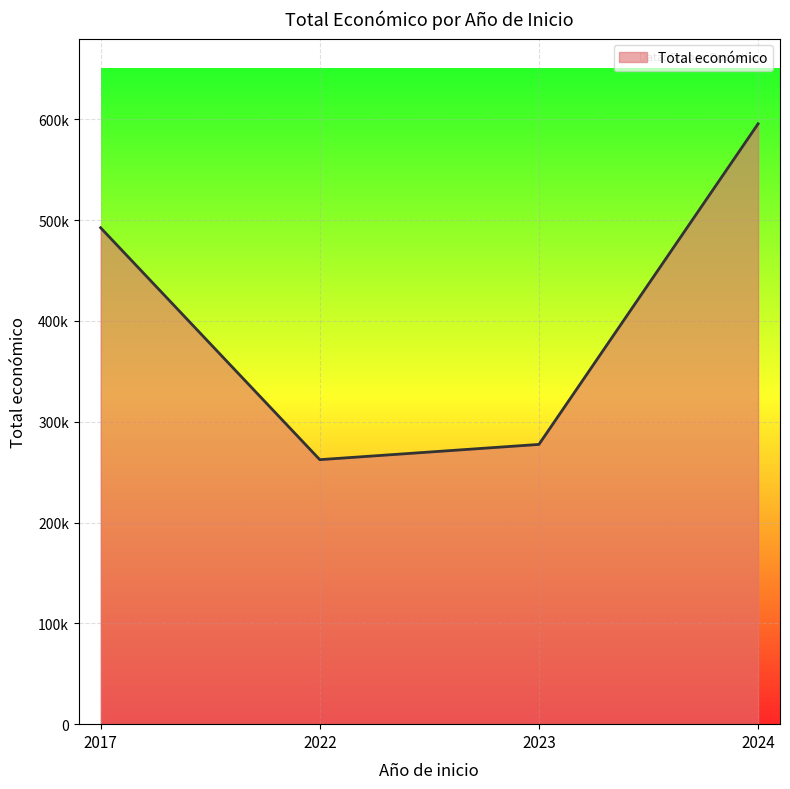

How many interior local valleys (lower than both neighbors) does the data have?

1